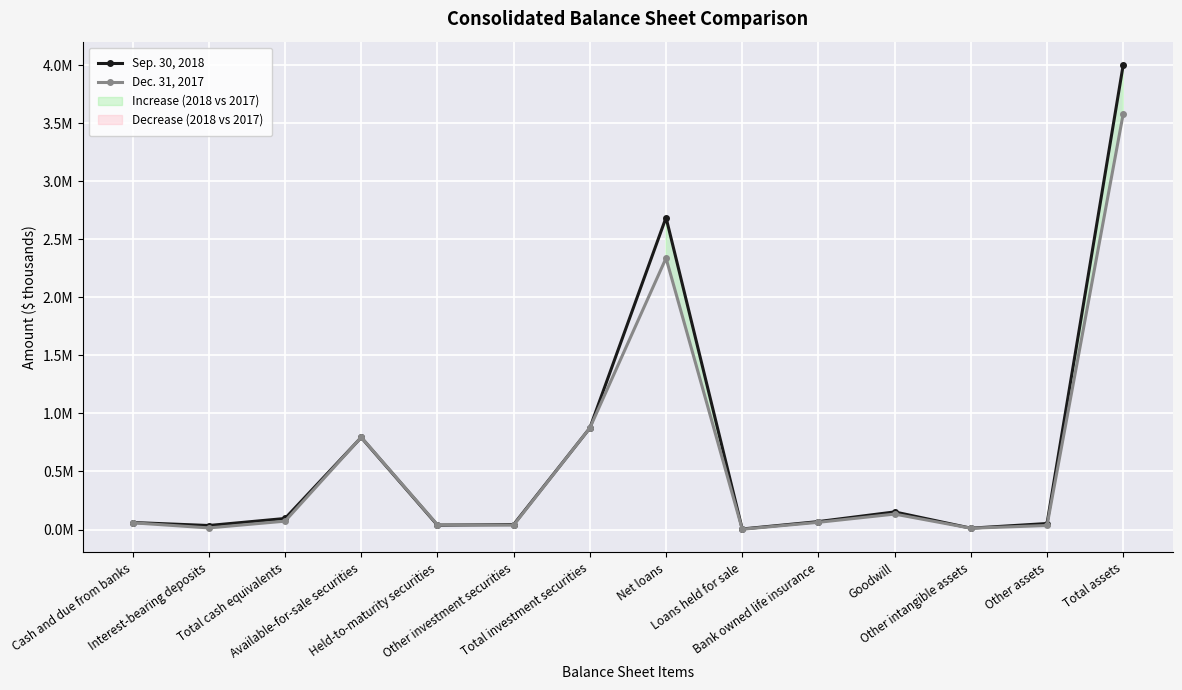

Where is the first local minimum for Sep. 30, 2018?

Interest-bearing deposits